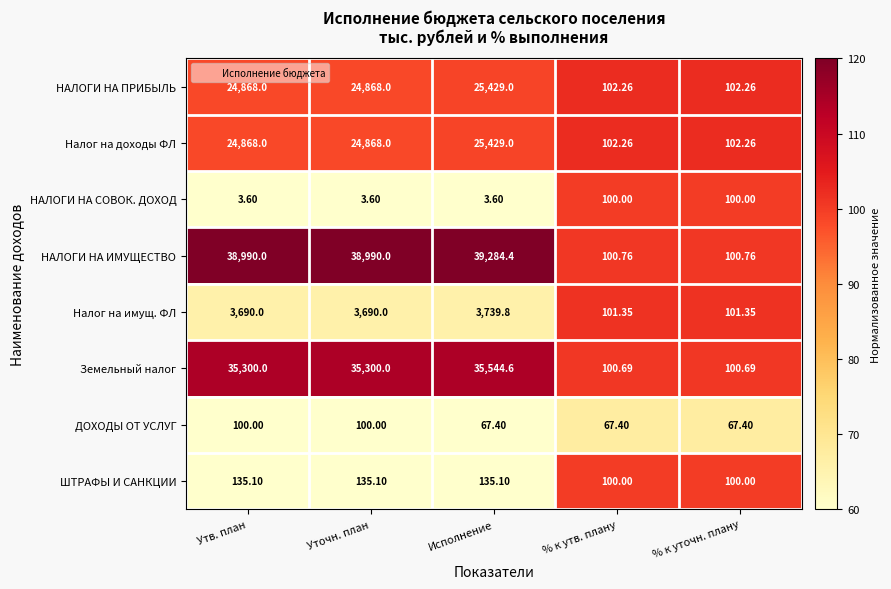

Which series has the widest spread of values?

НАЛОГИ НА ИМУЩЕСТВО